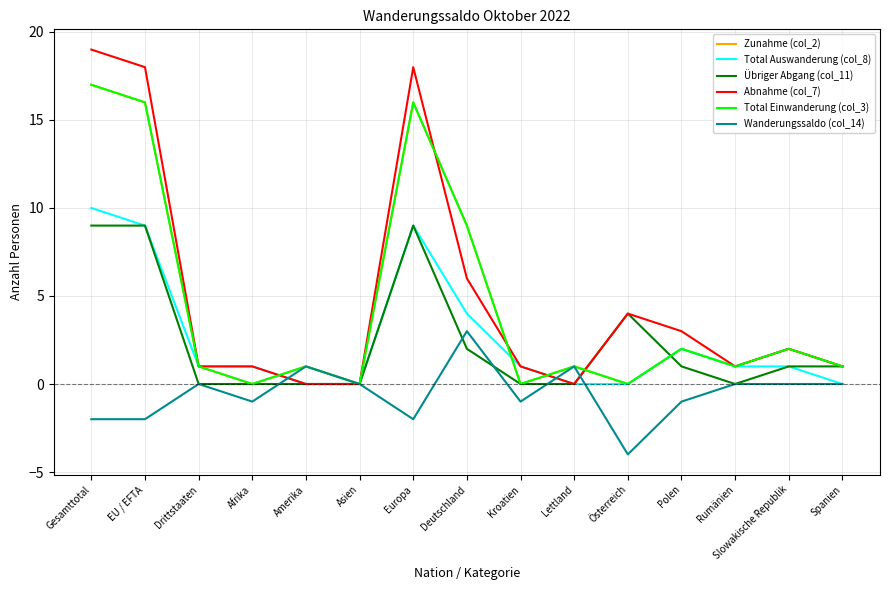

The value of Übriger Abgang (col_11) at Amerika is 0. True or false?

True